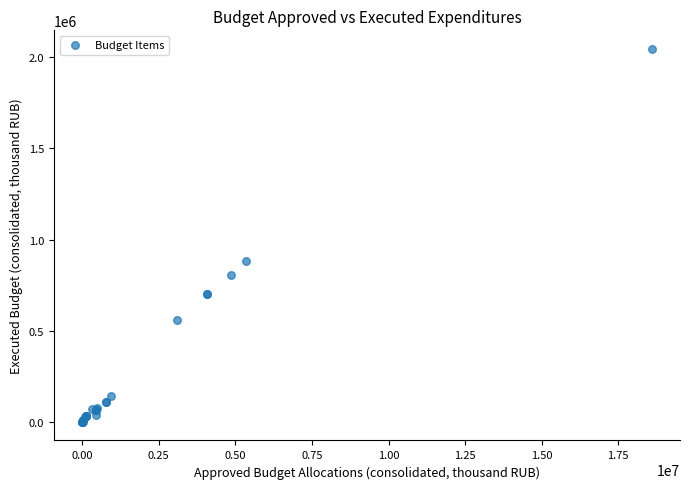

What Y value in the scatter plot is closest to 1022820?

880468.9